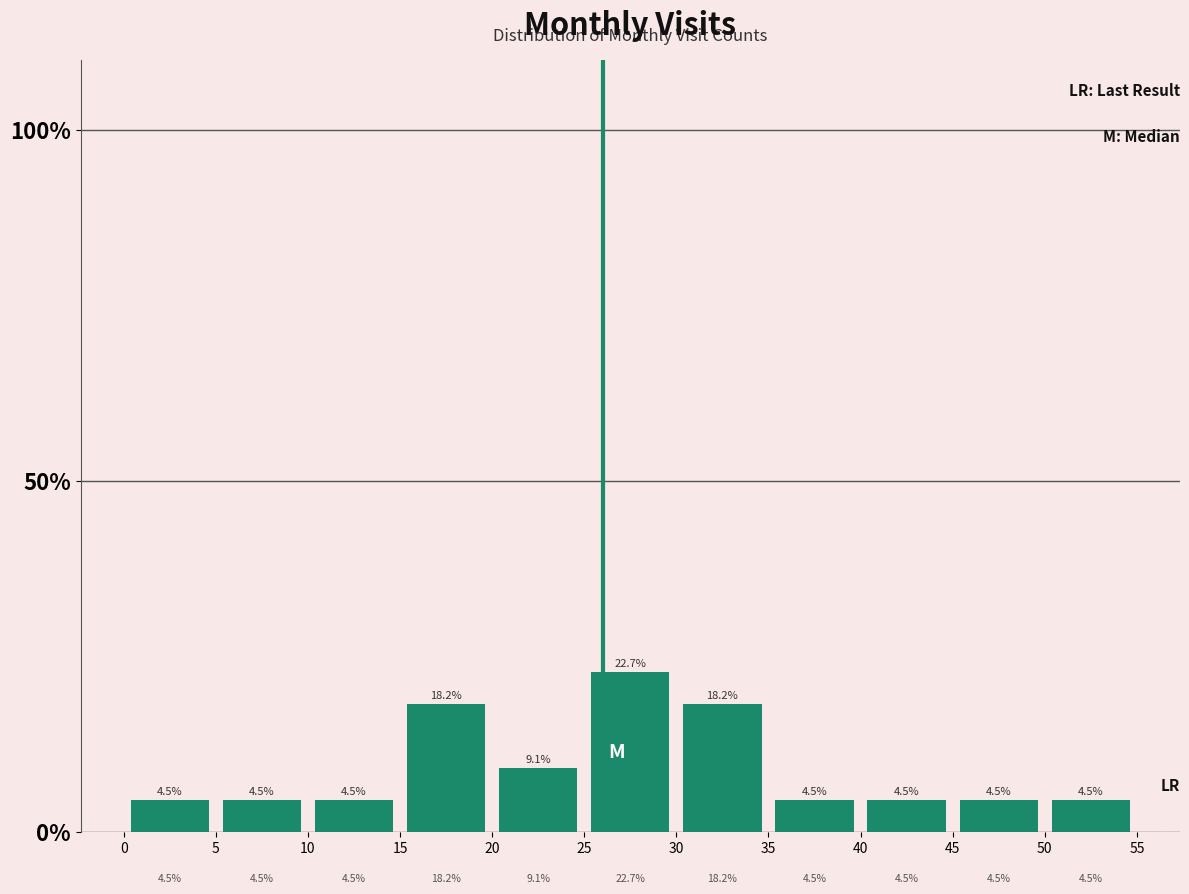

Reading left to right, list every bar in this chart as the range it spans on the x-axis followed by its height.

0 to 5: 4.5
5 to 10: 4.5
10 to 15: 4.5
15 to 20: 18.2
20 to 25: 9.1
25 to 30: 22.7
30 to 35: 18.2
35 to 40: 4.5
40 to 45: 4.5
45 to 50: 4.5
50 to 55: 4.5